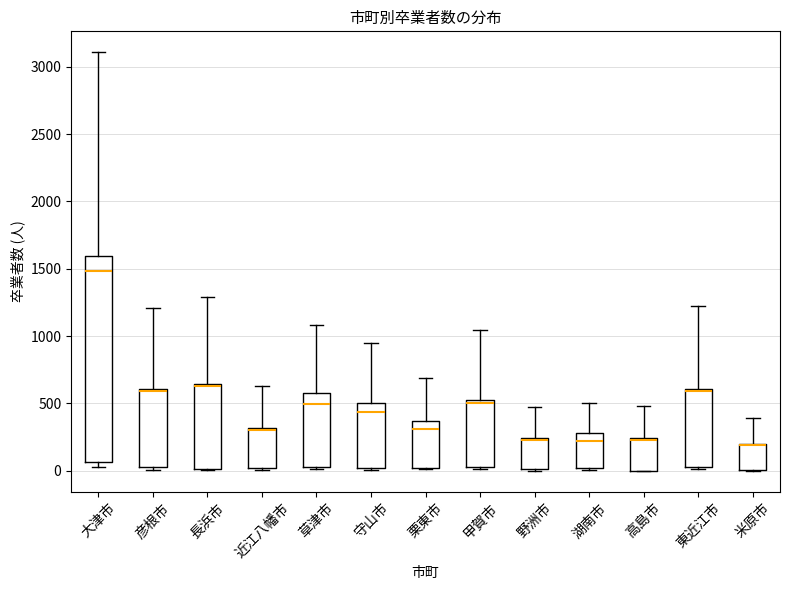

Where is the lower edge of the box for 栗東市 on the y-axis? The values are not printed on the chart, so give them approximately, as read against the axis.

0